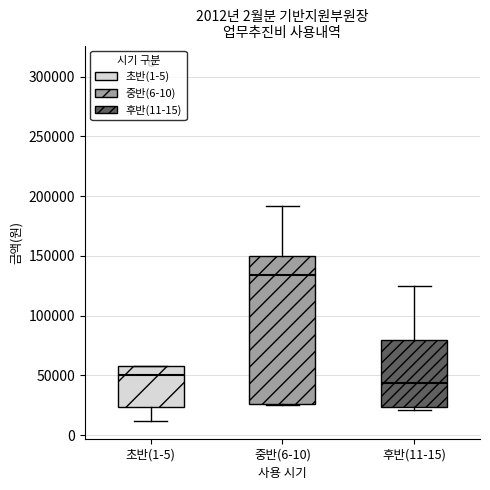

Which box has the highest median line?

중반(6-10)